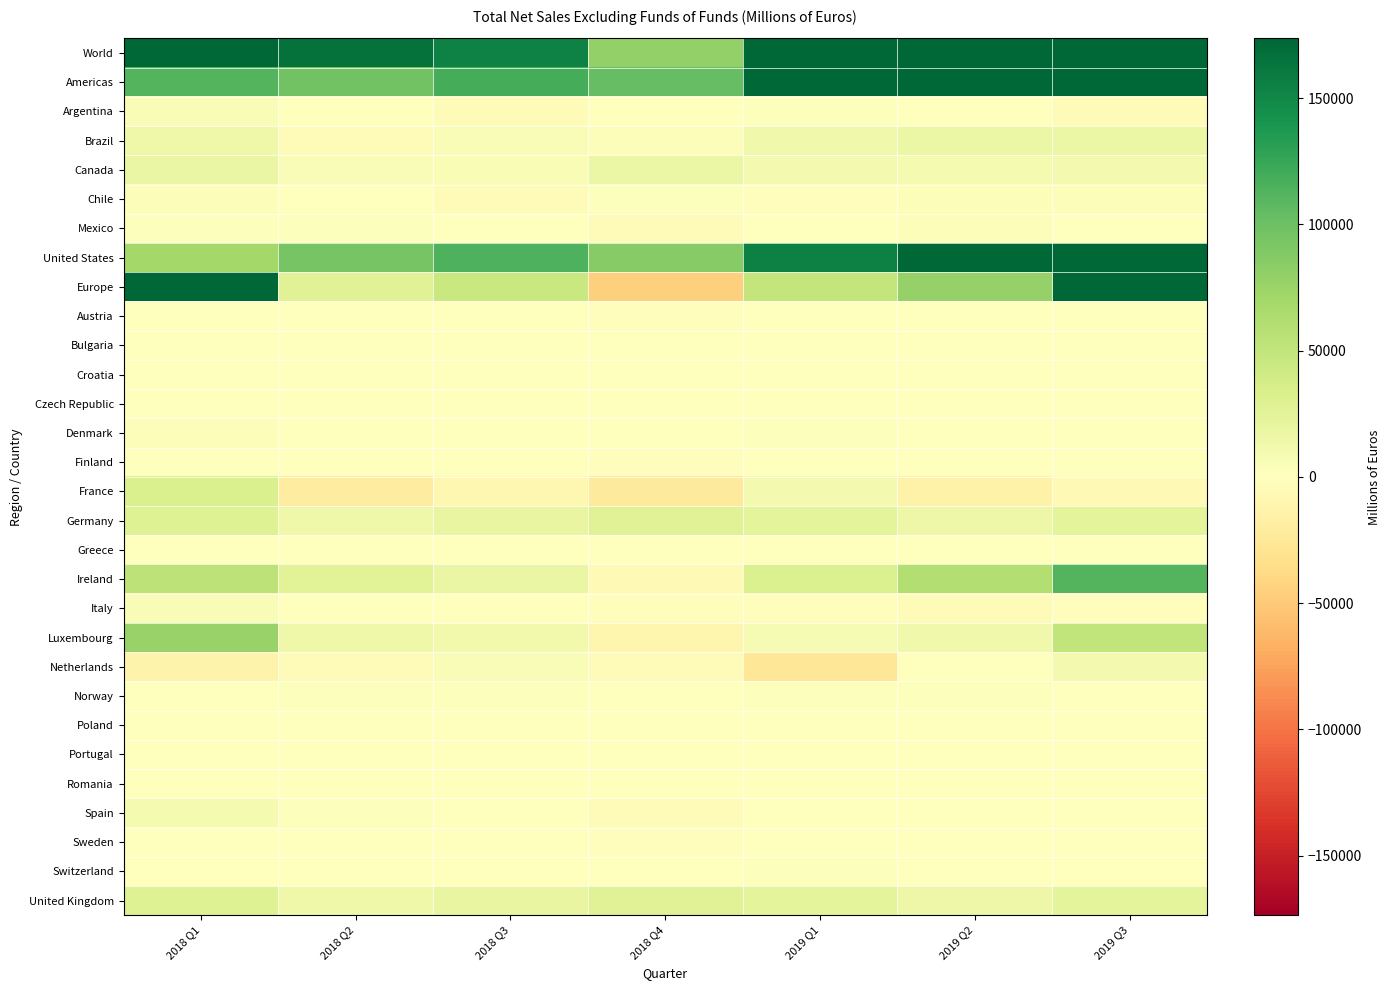

How many data points does each series have?

7